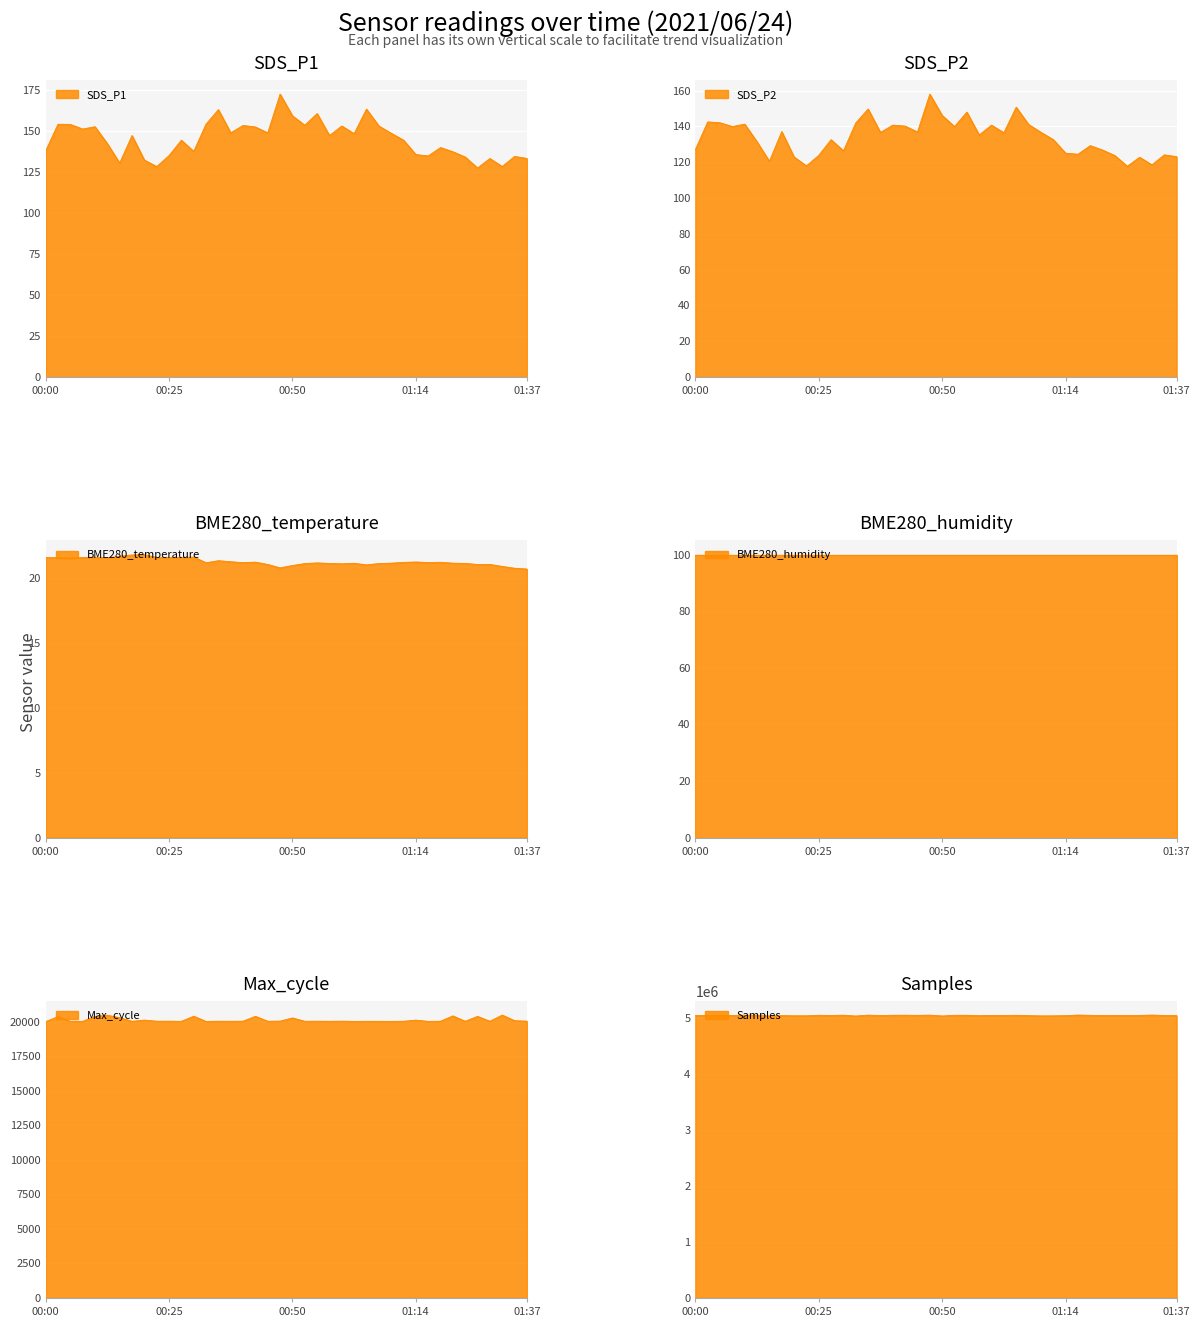

At which label does SDS_P1 first exceed 147?

00:03